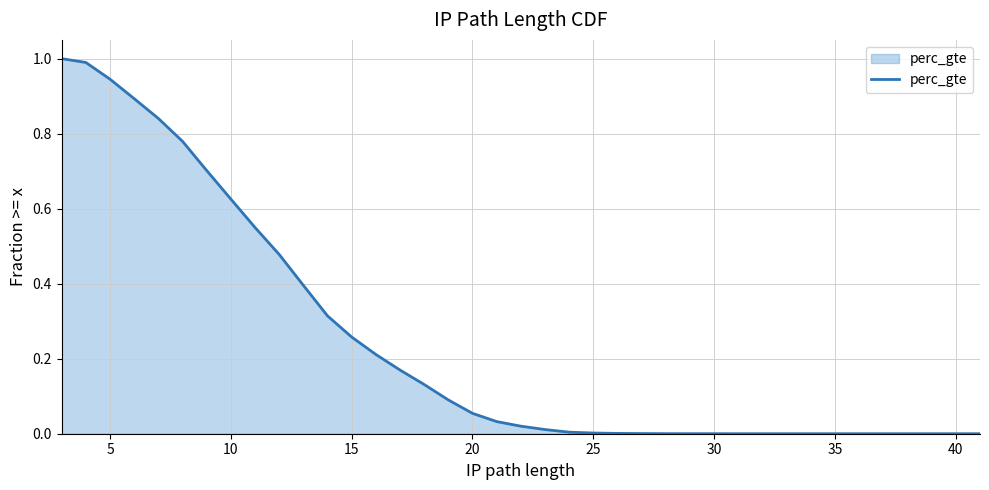

What is the difference between the maximum and minimum values?

1.0